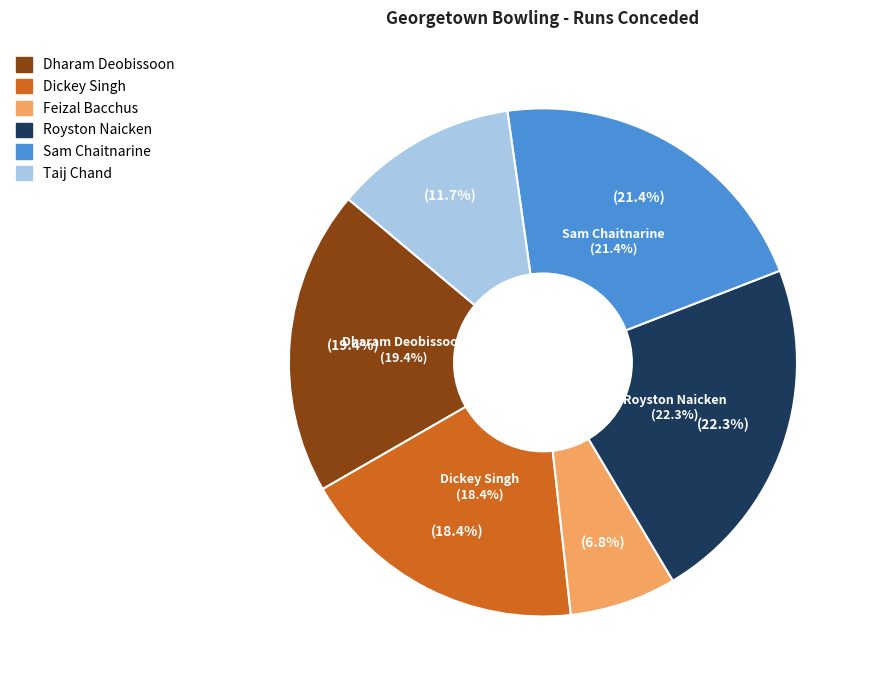

To the nearest percent, what percentage of the pie is Royston Naicken?

22%